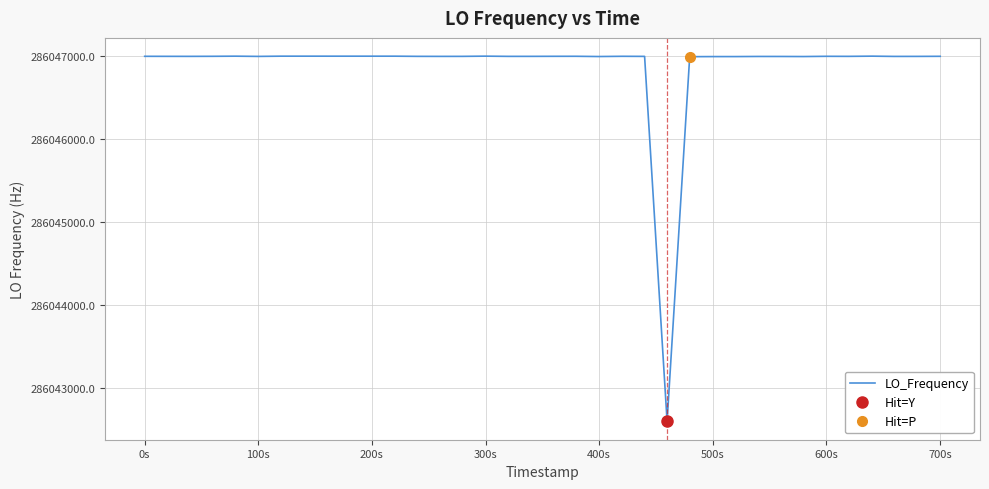

How many lines are shown in the chart?

1